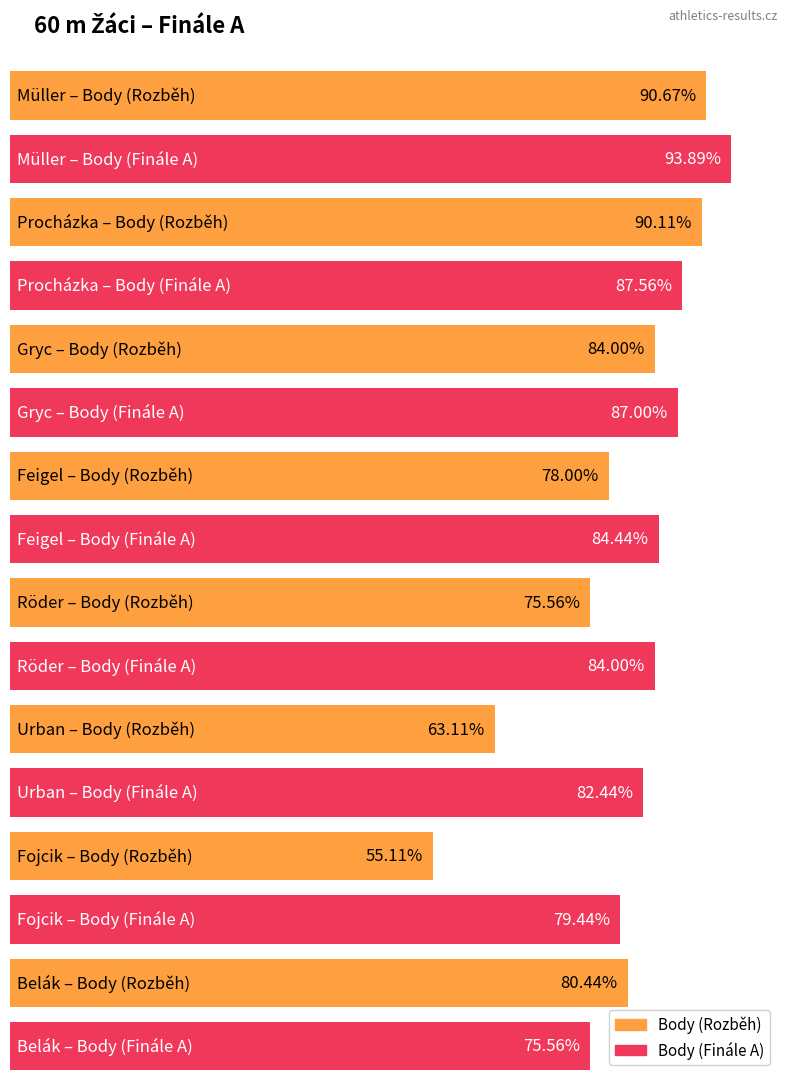

Are the bars grouped side by side (vs. stacked)?

Yes